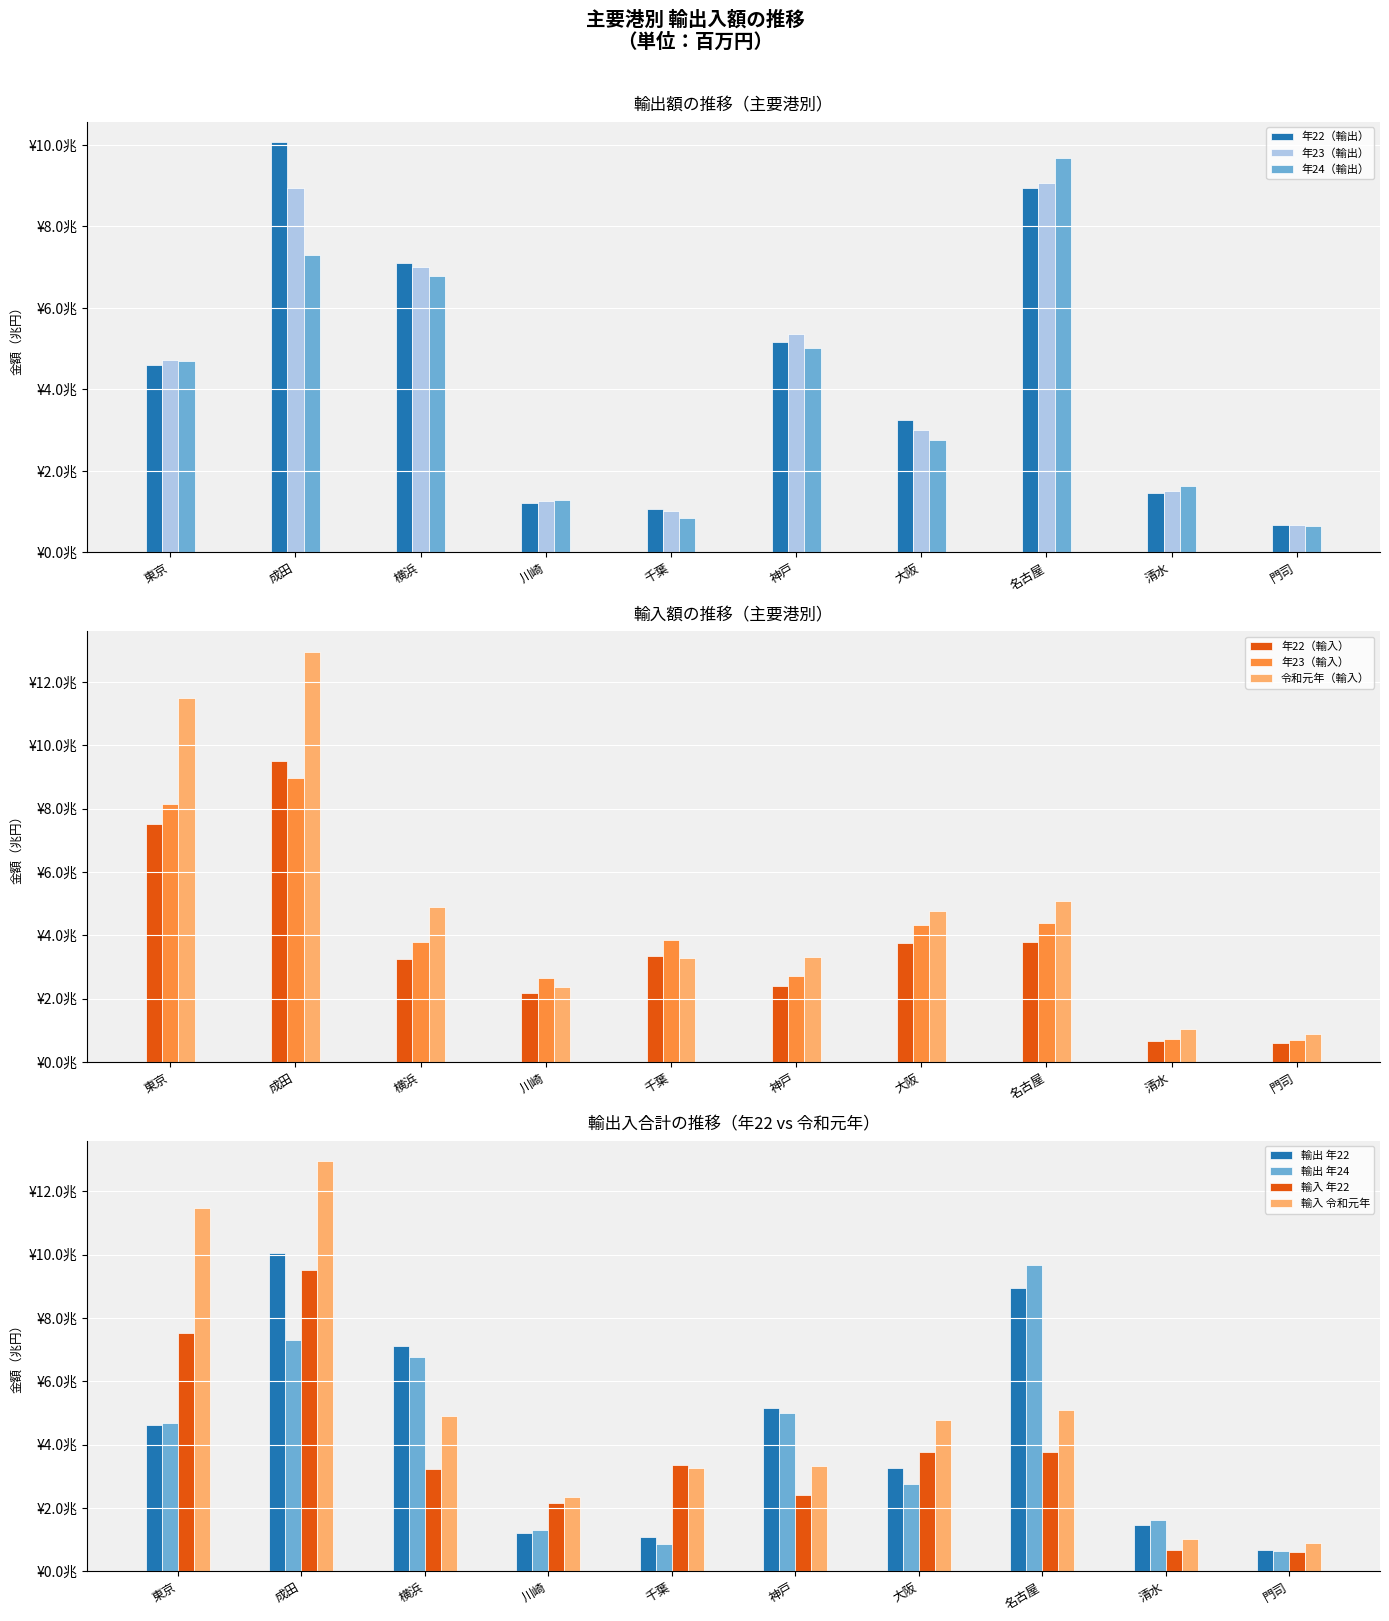

Which series changed the most between 名古屋 and 清水?

輸出 年24